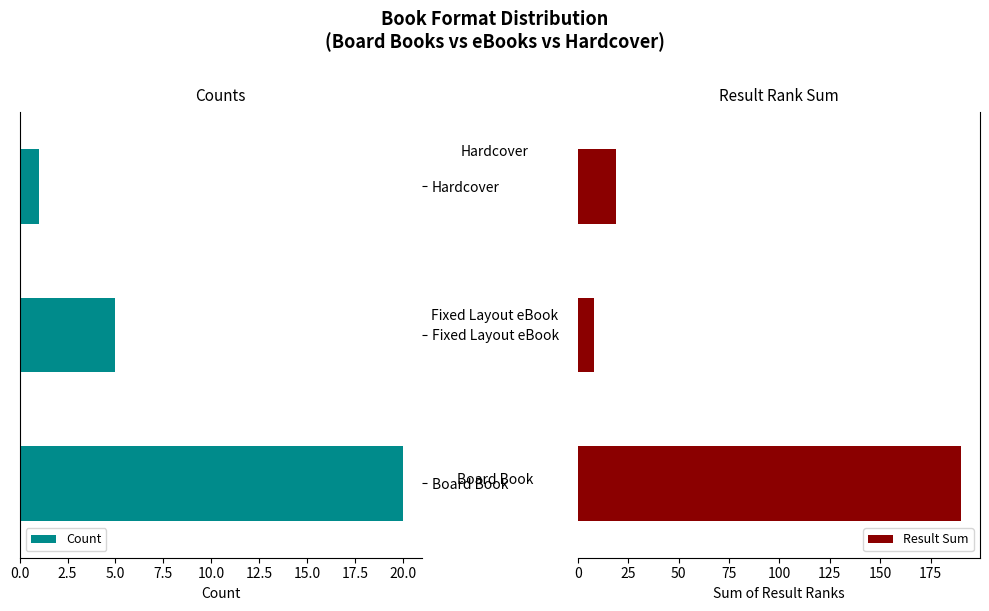

What is the maximum value for Count?

20